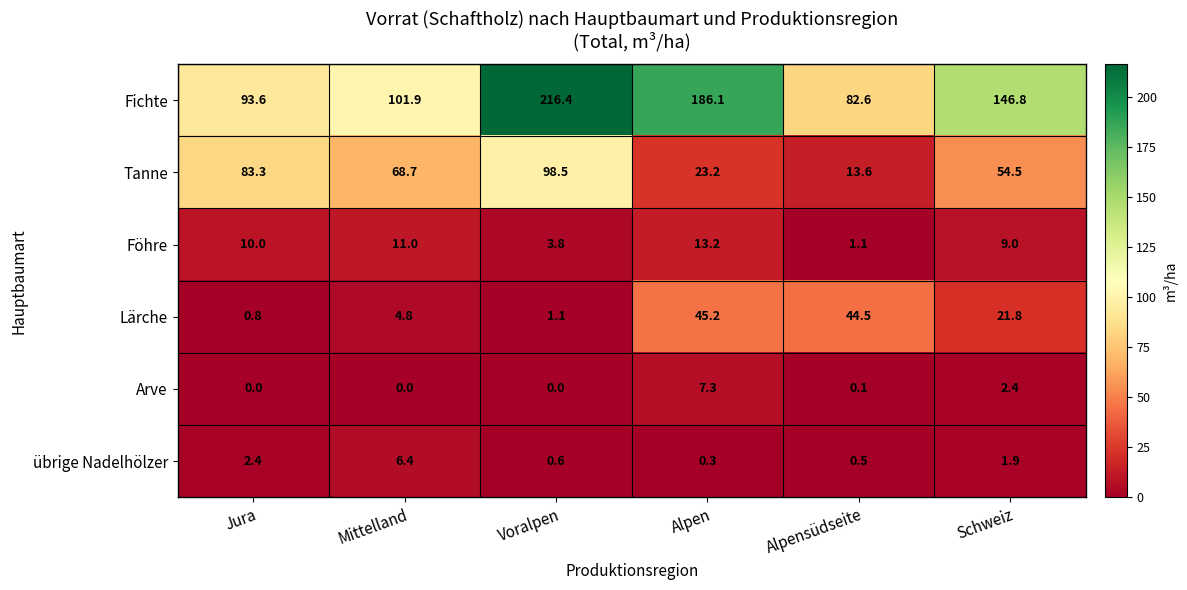

At which category does the chart reach its peak across all series?

Voralpen